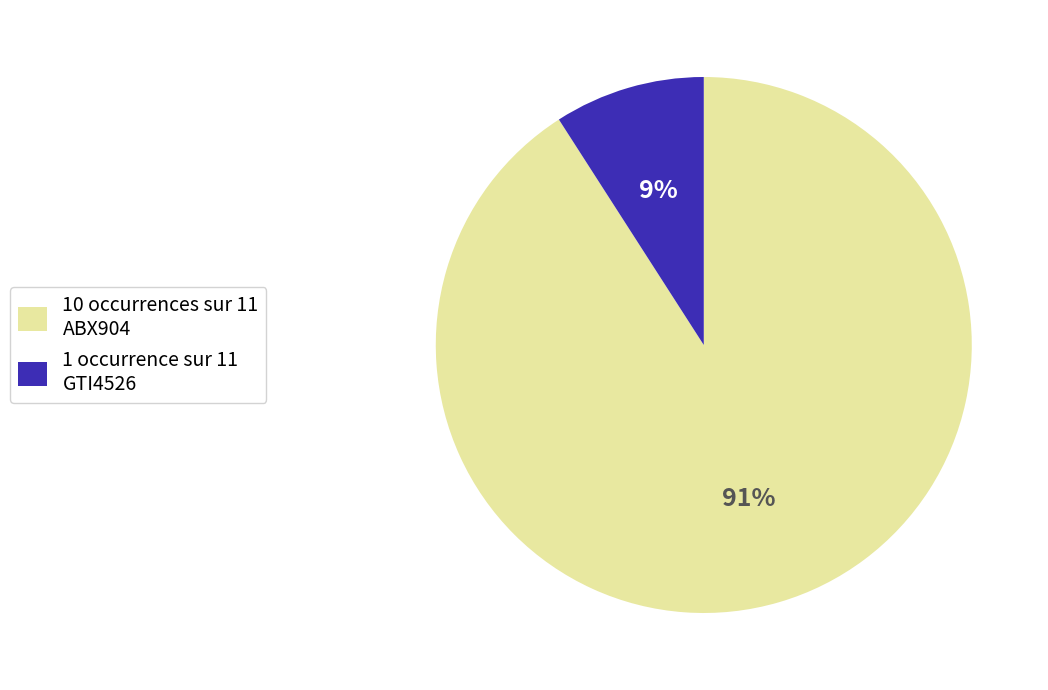

Which category has the smallest portion of the pie?

1 occurrence sur 11 GTI4526